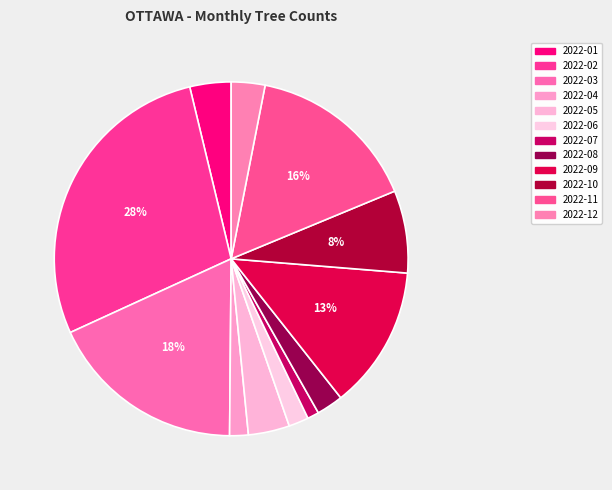

Which has a higher value, 2022-01 or 2022-02?

2022-02